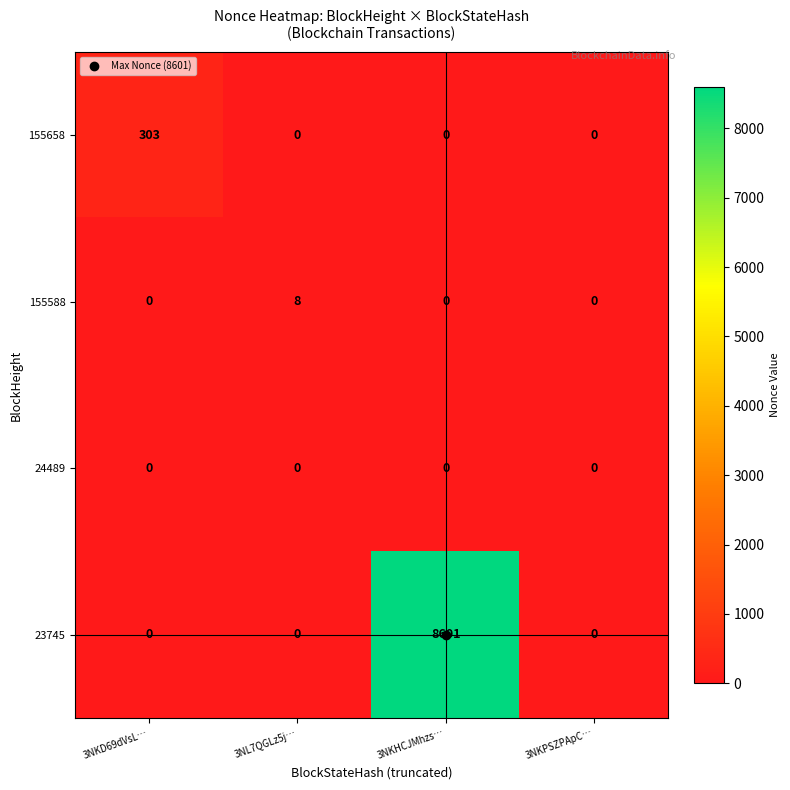

The 155658 series shows 0 at 3NL7QGLz5j…. True or false?

True